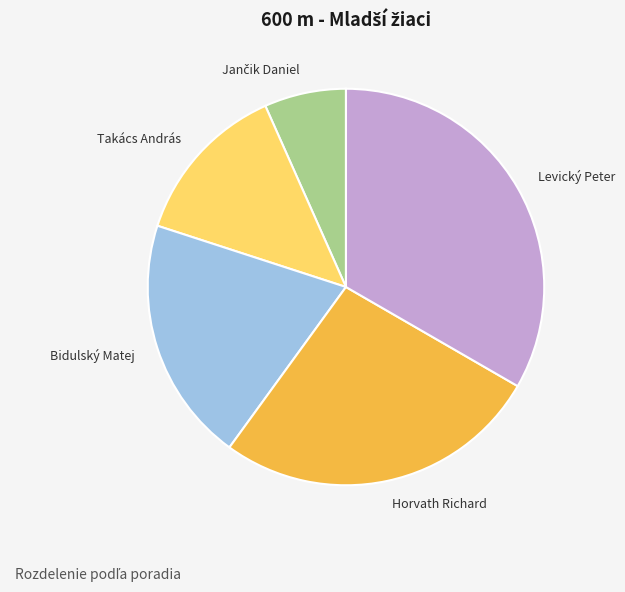

Is it true that Takács András is 13% of the pie?

True